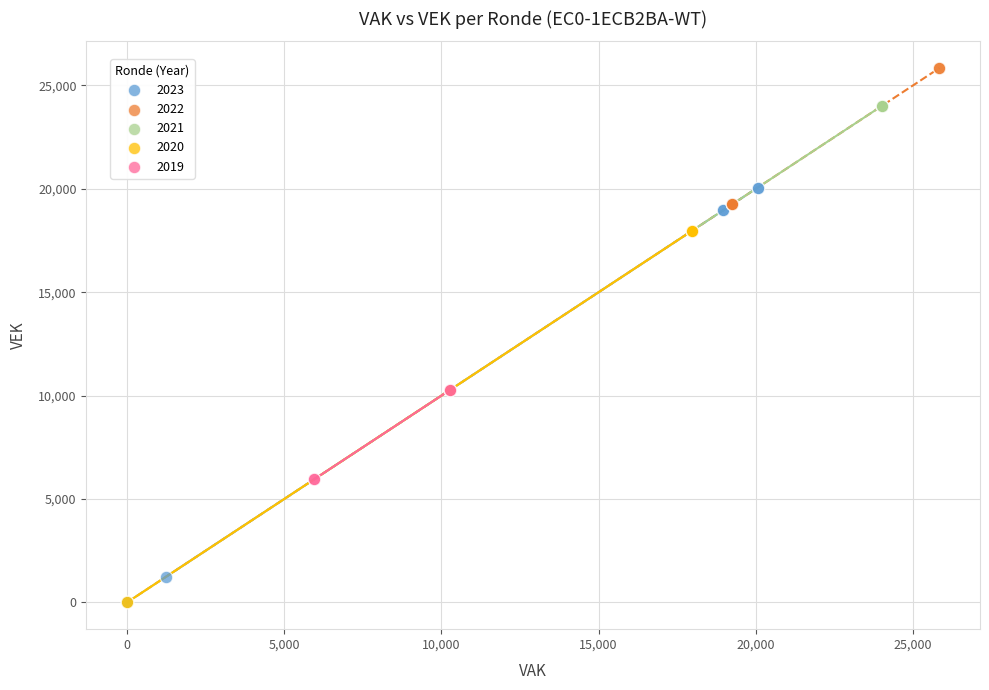

Which series reaches the maximum Y coordinate?

2022